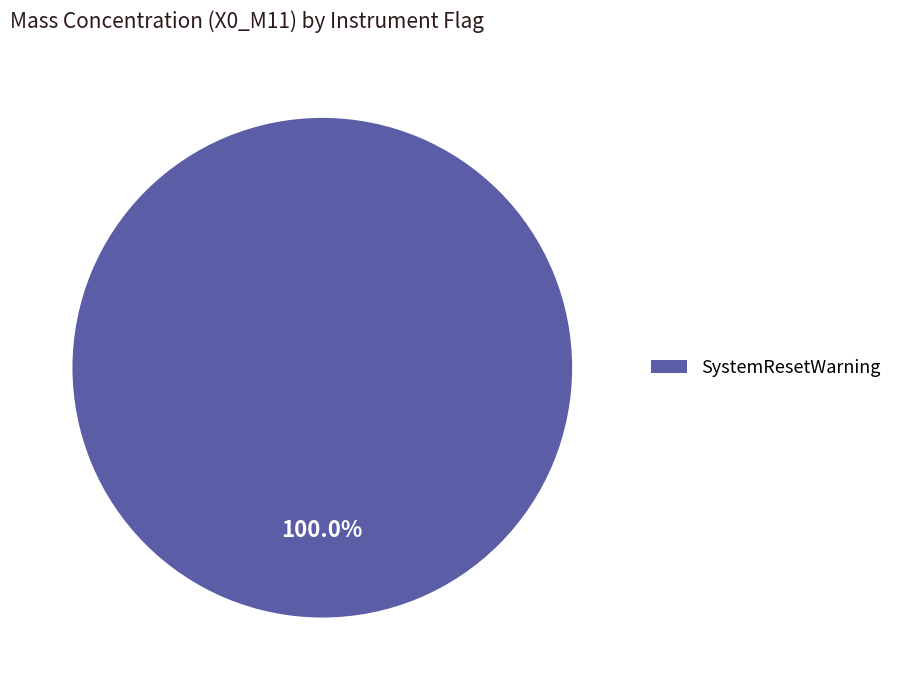

Does any single category account for the majority?

Yes